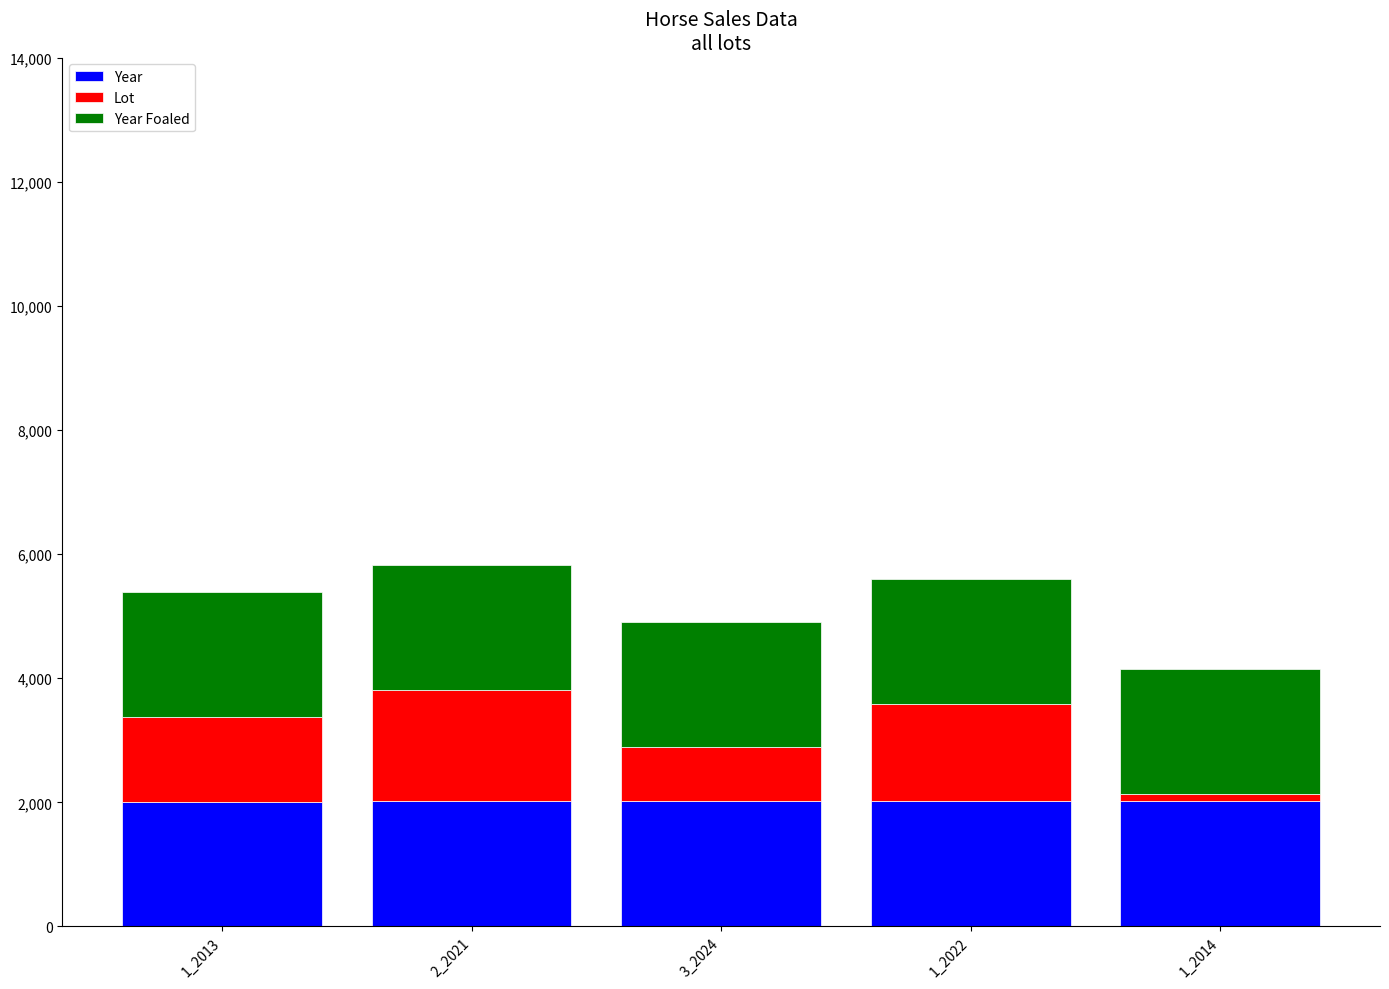

What is the sum of all Year values?

10094